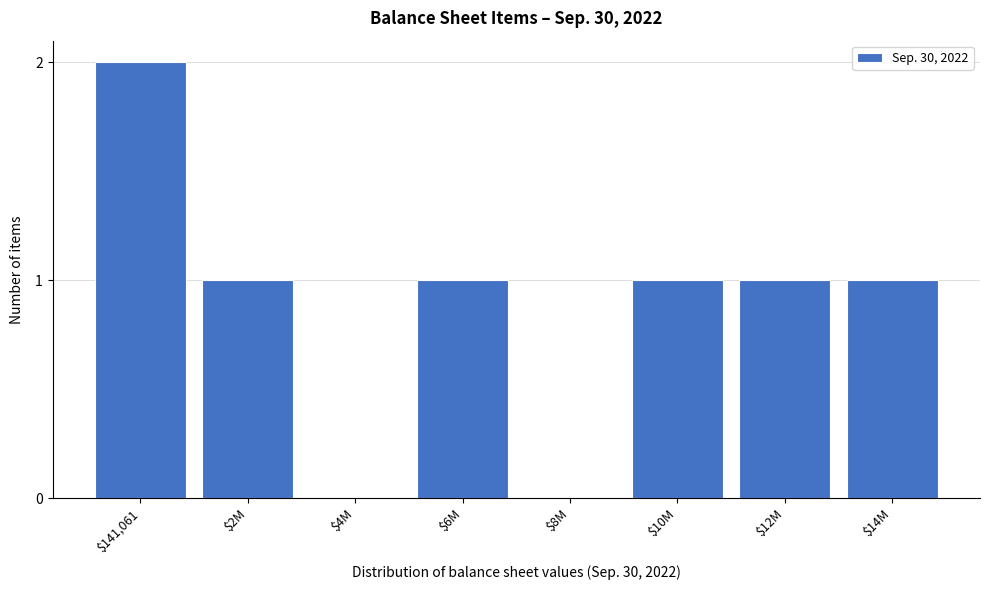

The chart shows a value of 0 at $14M. True or false?

False